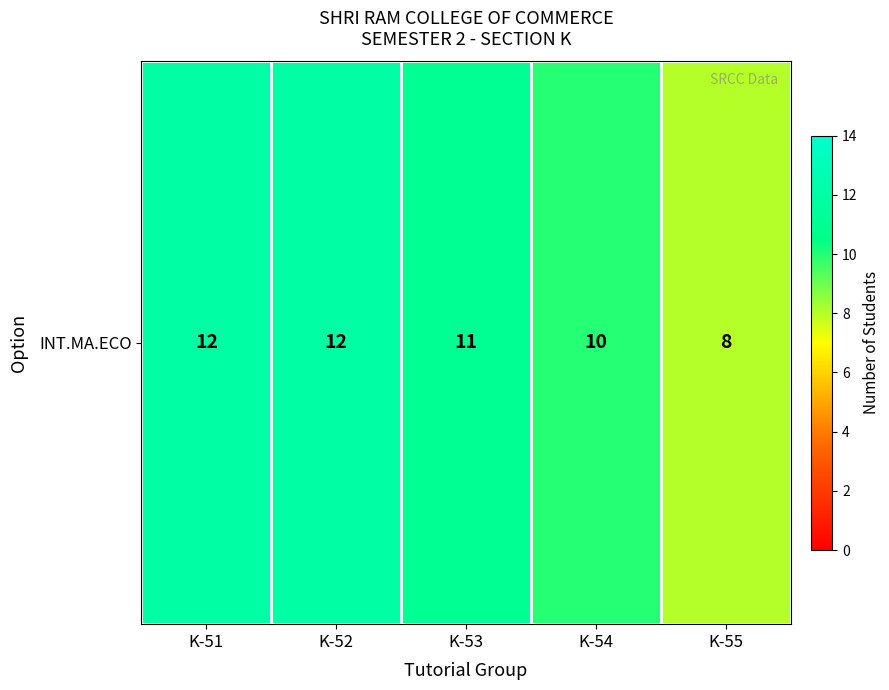

How many data points are above 11?

2